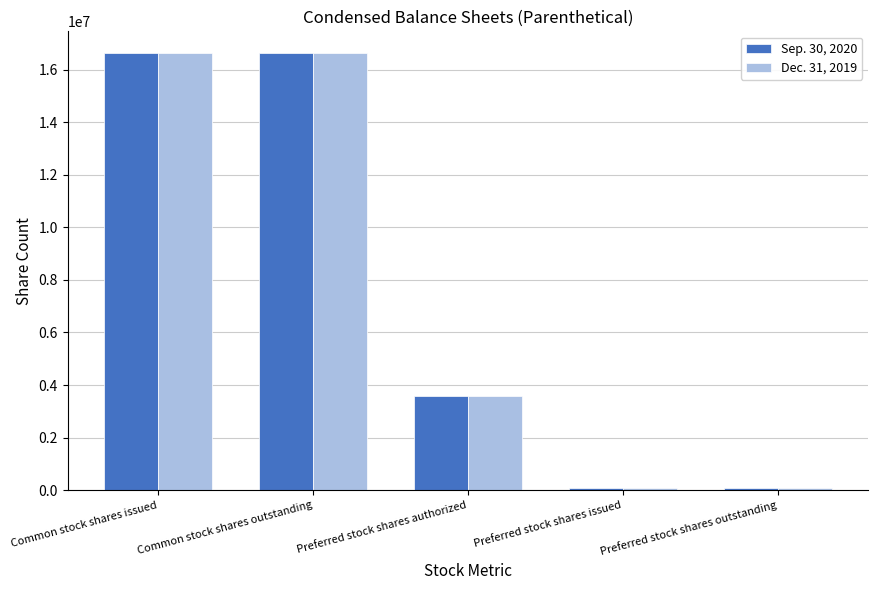

How many bars are there in total?

10